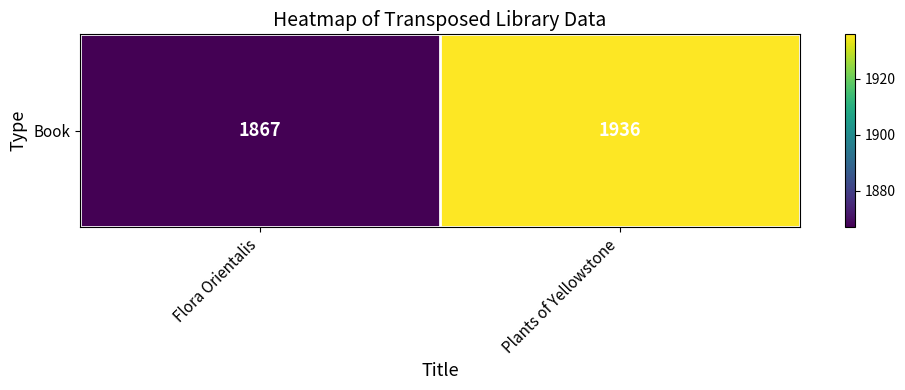

Reading left to right, what are all the values shown in this chart?

1867	1936